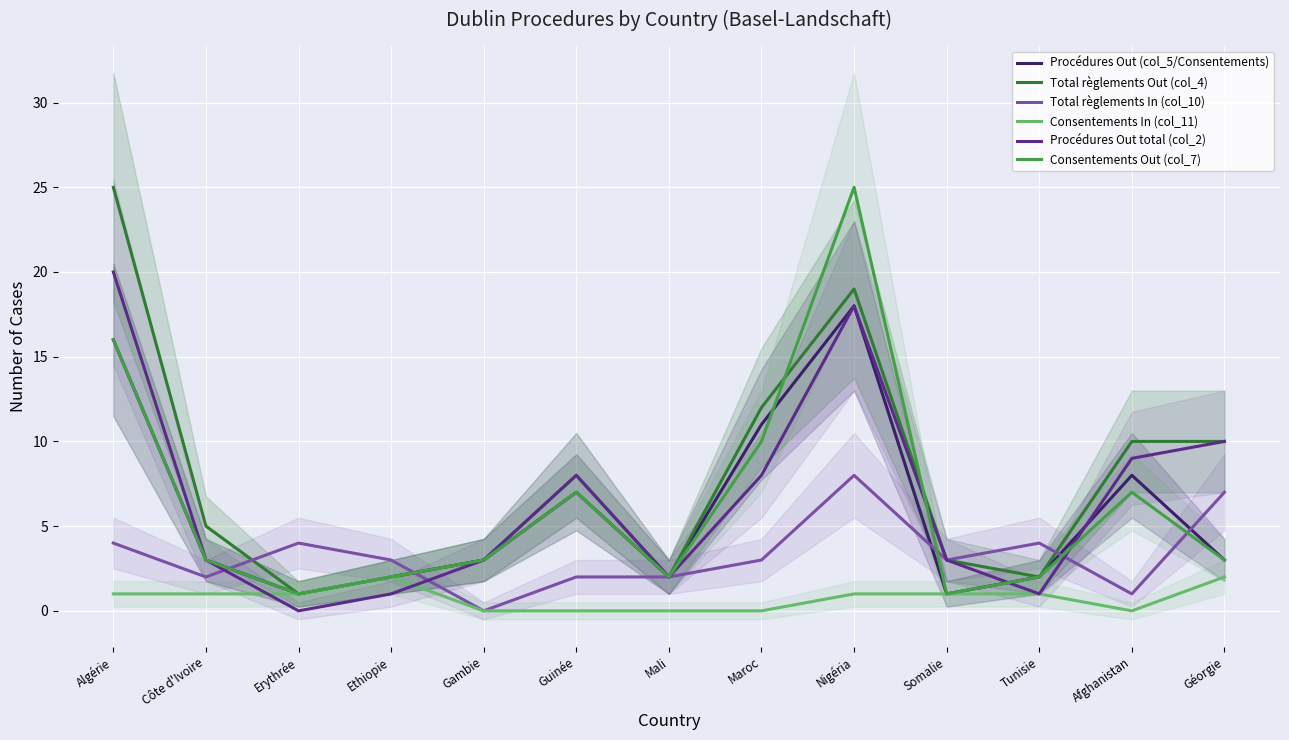

In Procédures Out total (col_2), how many points are lower than both neighbors (excluding endpoints)?

3